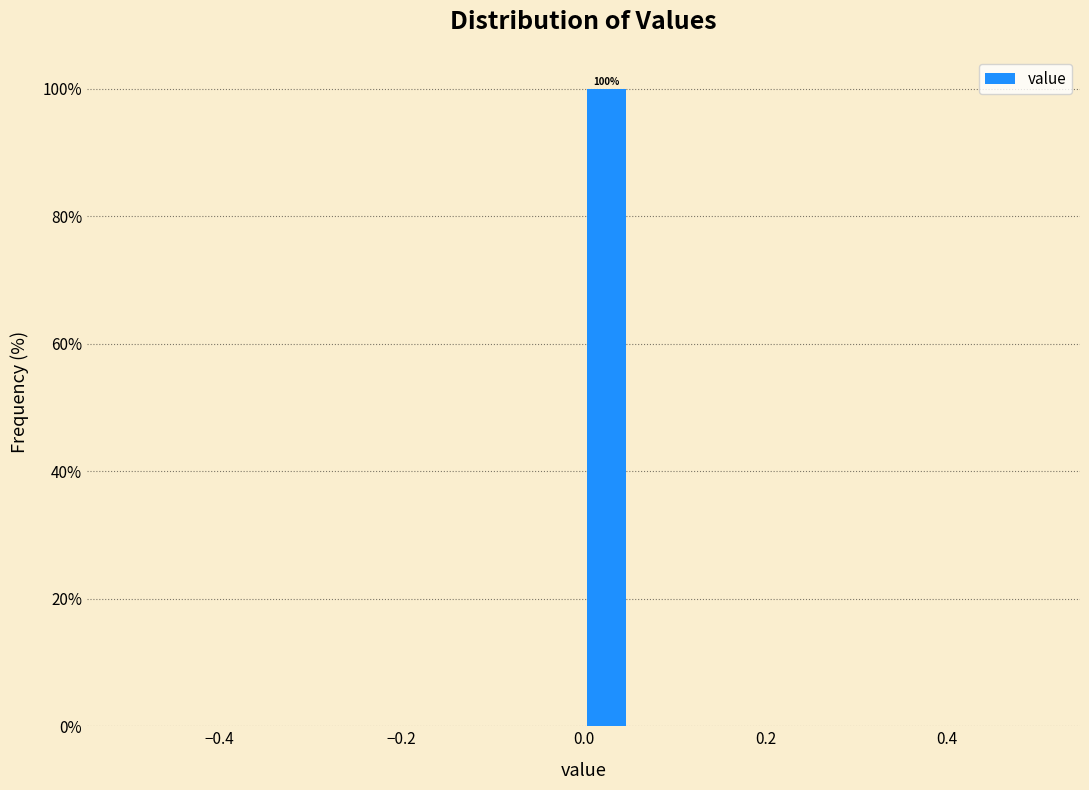

Around what value on the x-axis is the tallest bar? Give the approximate position of its centre, as read against the axis.

0.02